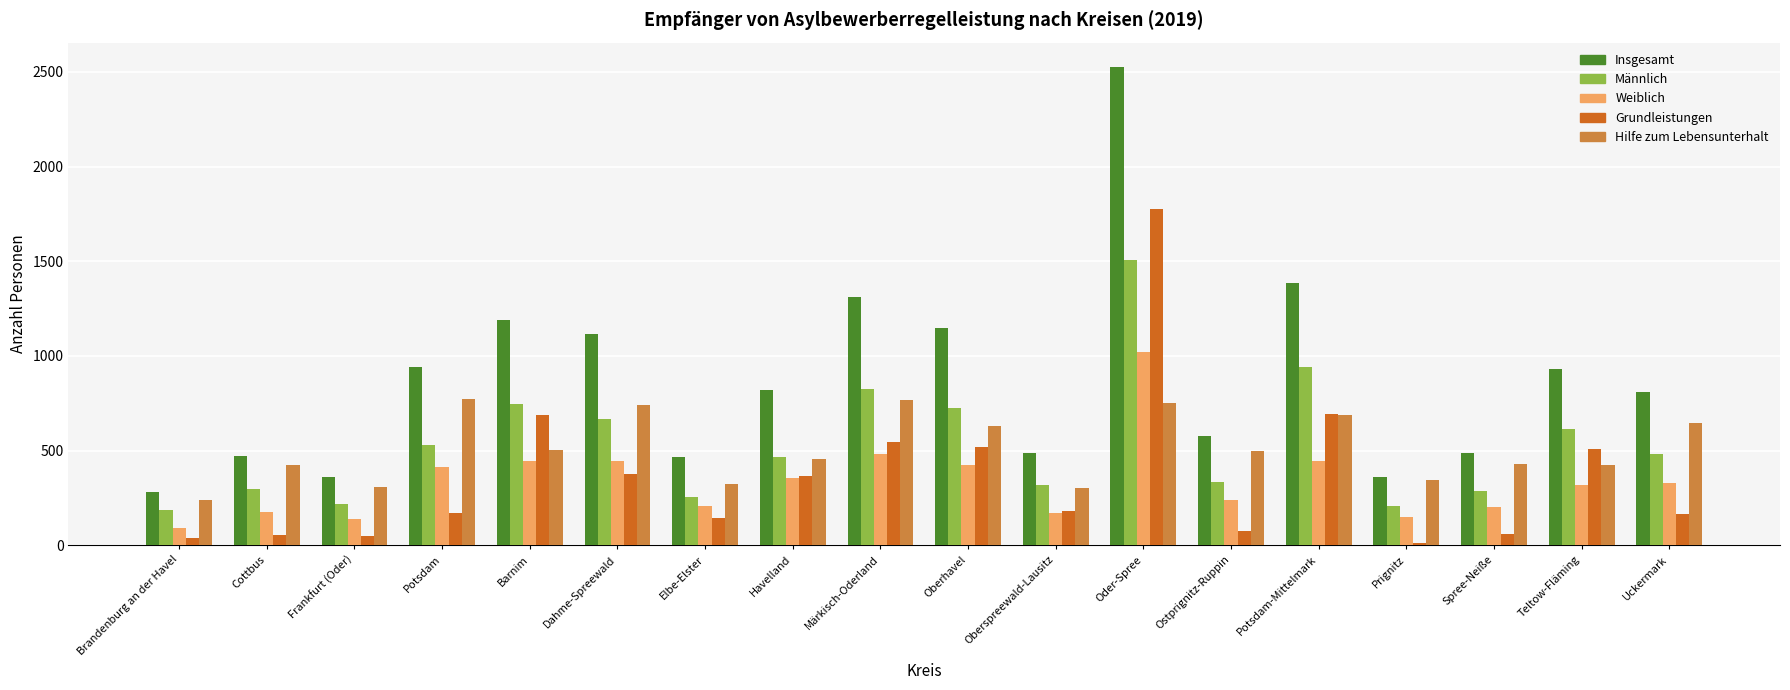

Is it true that Insgesamt equals 1116 at Dahme-Spreewald?

True